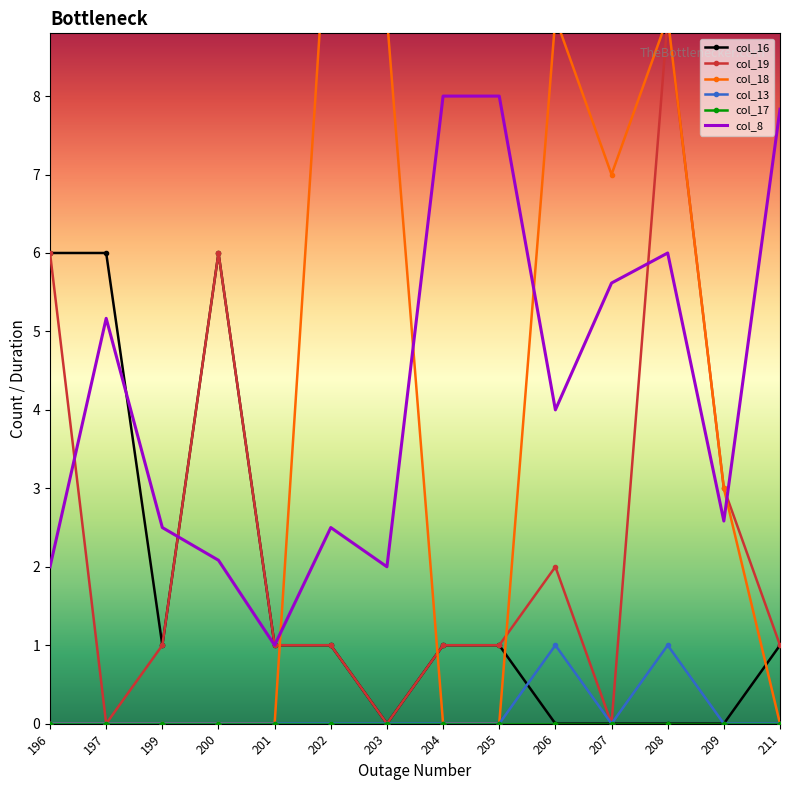

What is the maximum value for col_19?

9.0